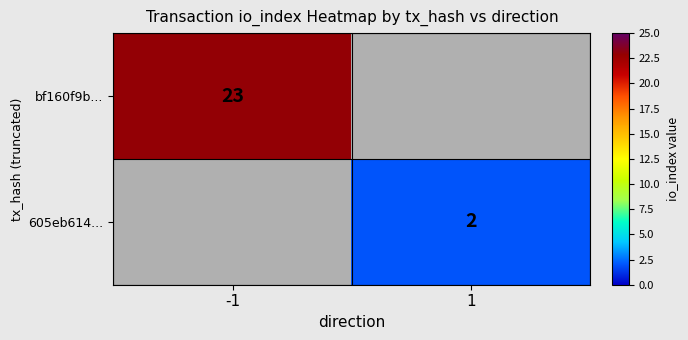

The value of 605eb614... at 1 is 4. True or false?

False